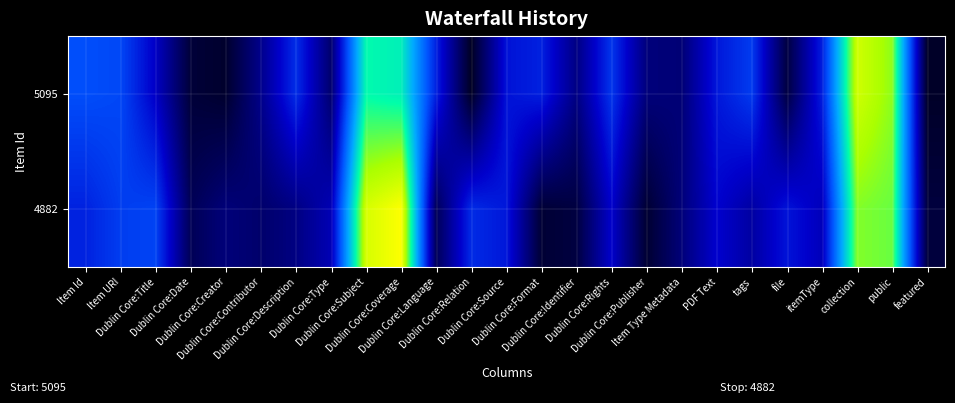

Reading left to right, transcribe all the data shown in this chart.

5095: Item Id=0.4	Item URI=0.4	Dublin Core:Title=0.3	Dublin Core:Date=0.1	Dublin Core:Creator=0.1	Dublin Core:Contributor=0.2	Dublin Core:Description=0.4	Dublin Core:Type=0.2	Dublin Core:Subject=0.7	Dublin Core:Coverage=0.7	Dublin Core:Language=0.4	Dublin Core:Relation=0.1	Dublin Core:Source=0.3	Dublin Core:Format=0.4	Dublin Core:Identifier=0.2	Dublin Core:Rights=0.4	Dublin Core:Publisher=0.2	Item Type Metadata=0.2	PDF Text=0.3	tags=0.4	file=0.1	itemType=0.4	collection=0.9	public=0.9	featured=0.1
4882: Item Id=0.4	Item URI=0.4	Dublin Core:Title=0.4	Dublin Core:Date=0.1	Dublin Core:Creator=0.2	Dublin Core:Contributor=0.2	Dublin Core:Description=0.2	Dublin Core:Type=0.3	Dublin Core:Subject=0.9	Dublin Core:Coverage=1.0	Dublin Core:Language=0.1	Dublin Core:Relation=0.4	Dublin Core:Source=0.3	Dublin Core:Format=0.1	Dublin Core:Identifier=0.1	Dublin Core:Rights=0.3	Dublin Core:Publisher=0.1	Item Type Metadata=0.2	PDF Text=0.3	tags=0.2	file=0.3	itemType=0.3	collection=0.8	public=0.8	featured=0.1